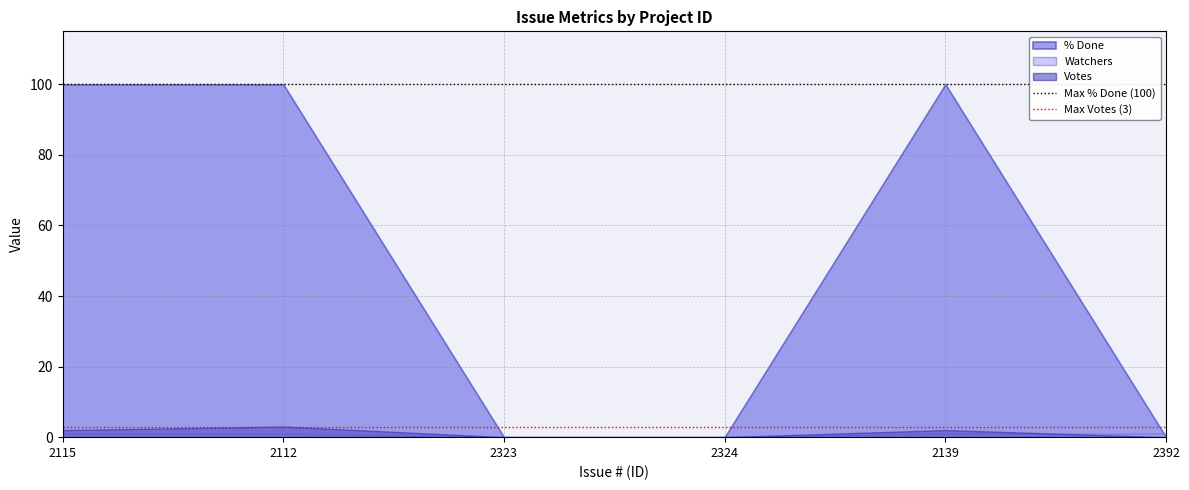

What is the sum of the Max Votes (3) values at 2115 and 2112?

6